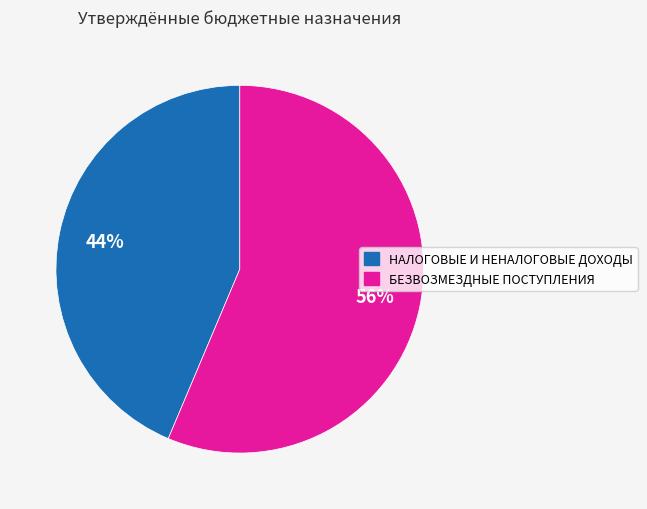

Combined, do БЕЗВОЗМЕЗДНЫЕ ПОСТУПЛЕНИЯ and НАЛОГОВЫЕ И НЕНАЛОГОВЫЕ ДОХОДЫ account for over 50%?

Yes